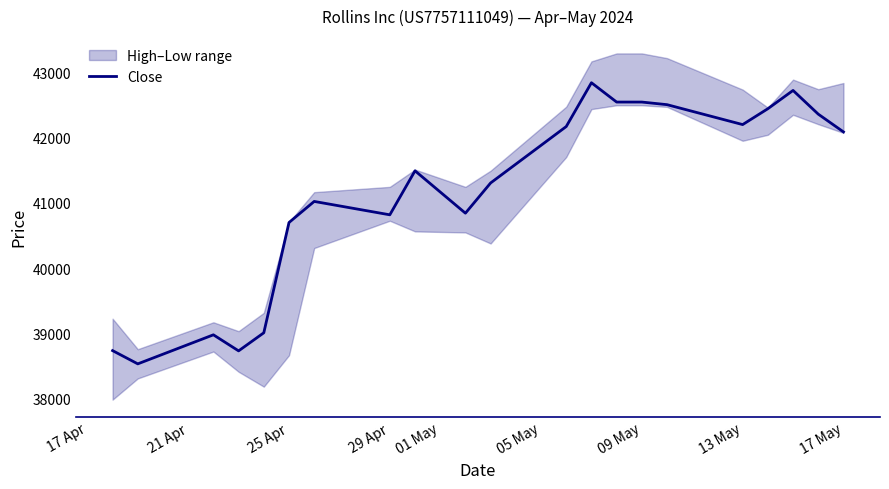

What is the lowest value of the Close series?

38536